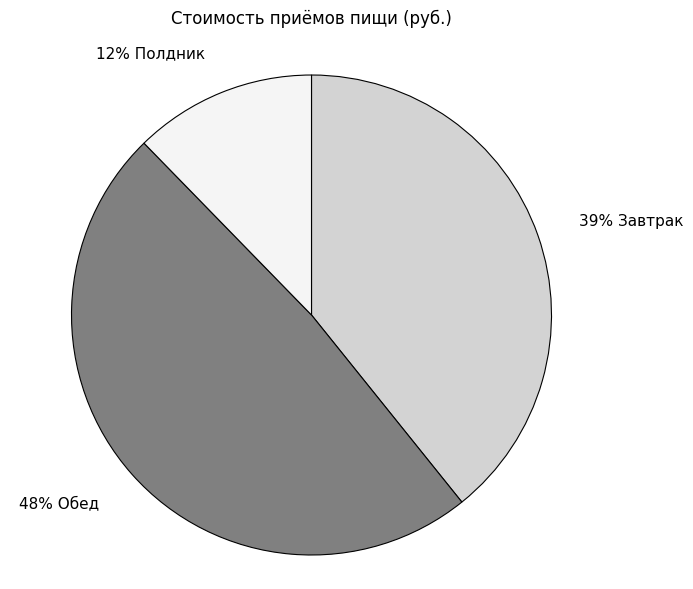

Count the number of slices in the pie.

3